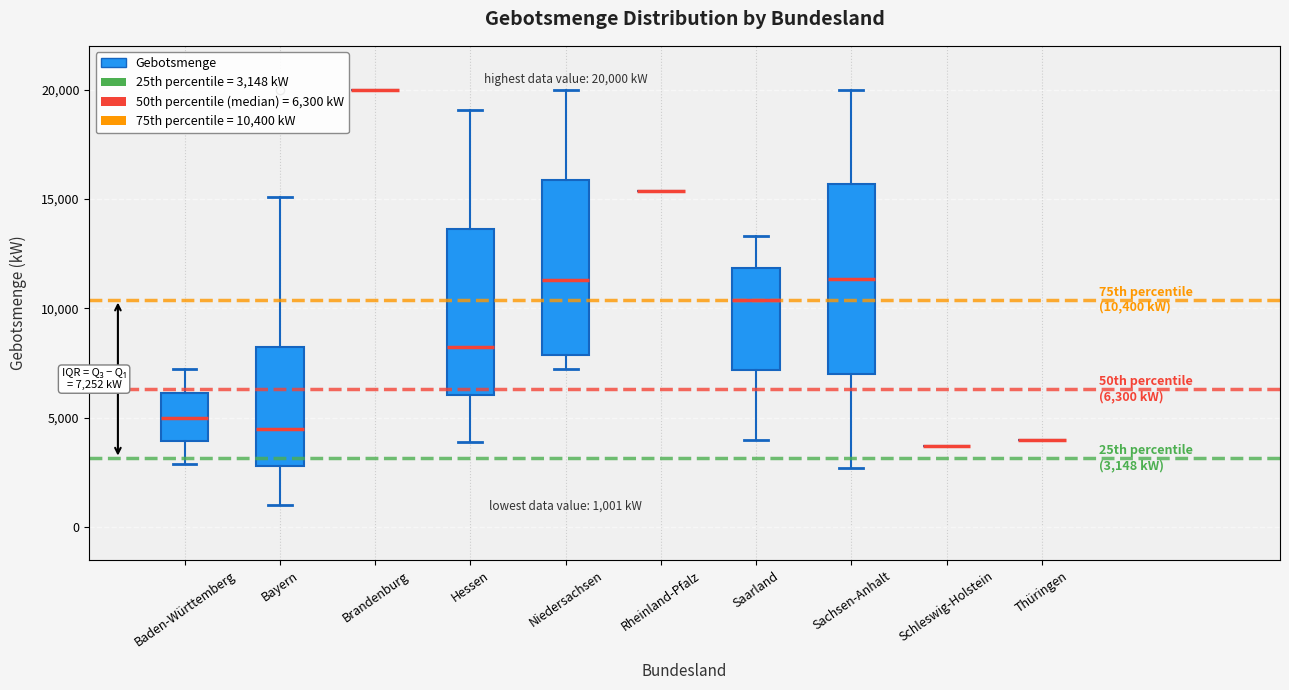

Which box is the tallest, from its lower edge to its upper edge?

Sachsen-Anhalt